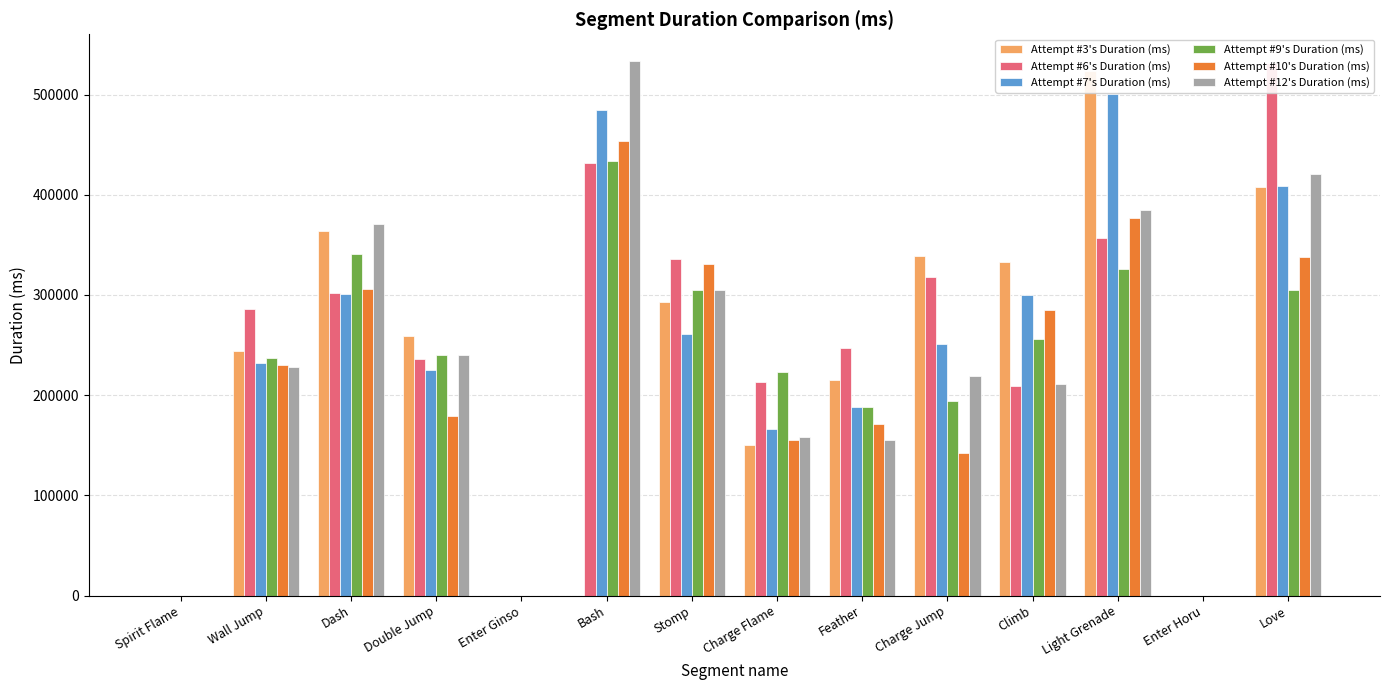

What is the average value of the Attempt #3's Duration (ms) series?

223473